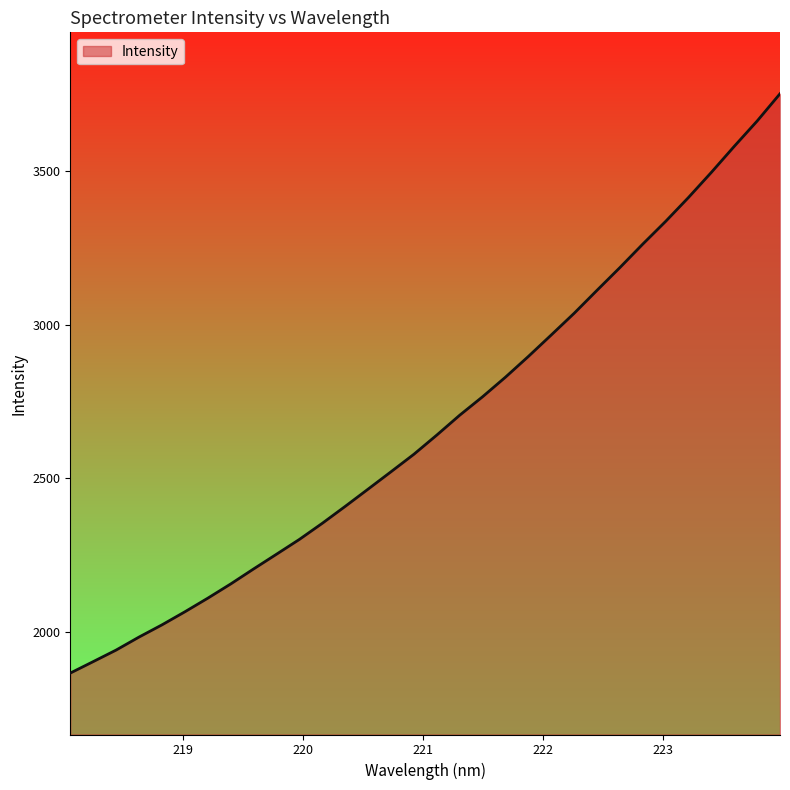

What is the difference between the maximum and minimum values?

1886.4